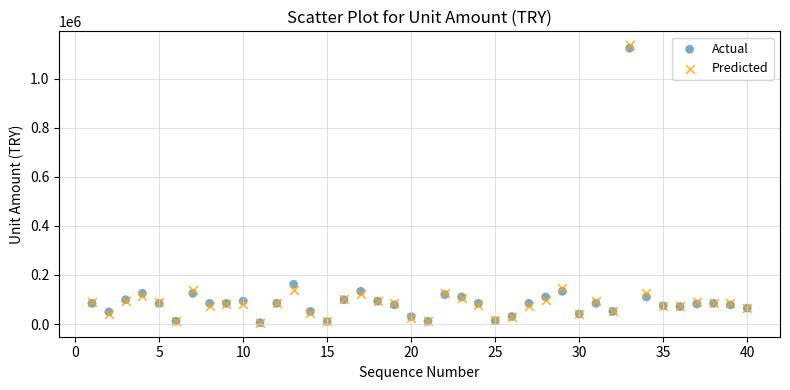

What are all the series names shown in the legend?

Actual, Predicted